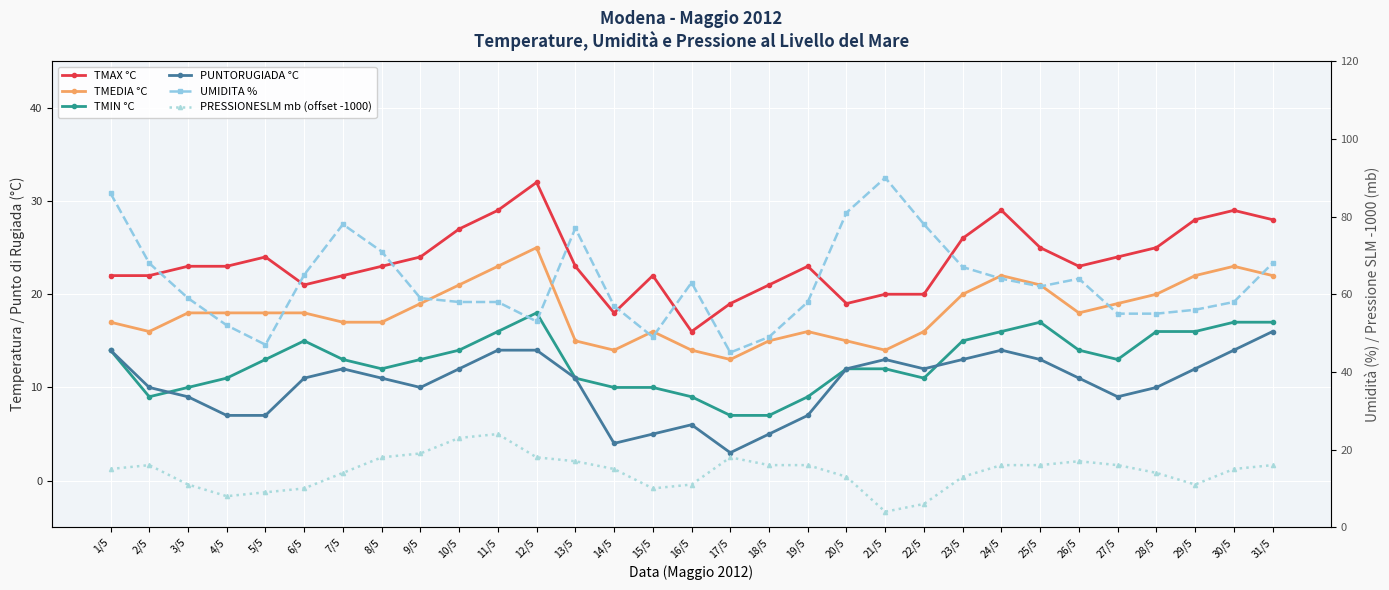

What is the difference between the highest and lowest values at 10/5?

46